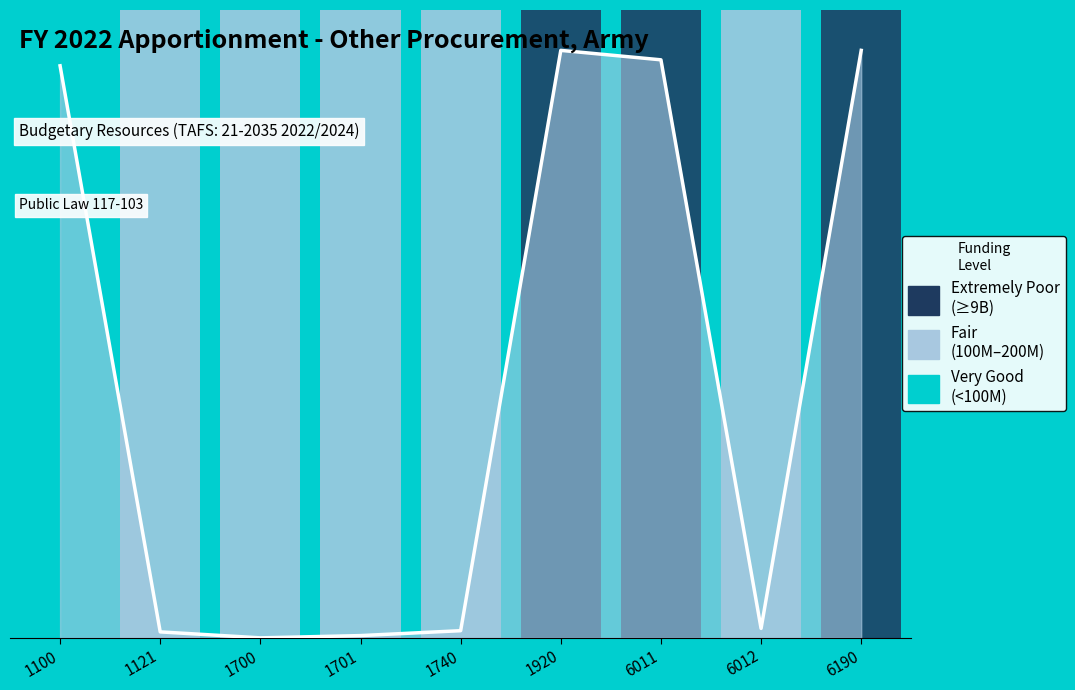

Approximately how many times larger is the value at 6190 compared to 1920?

1.0